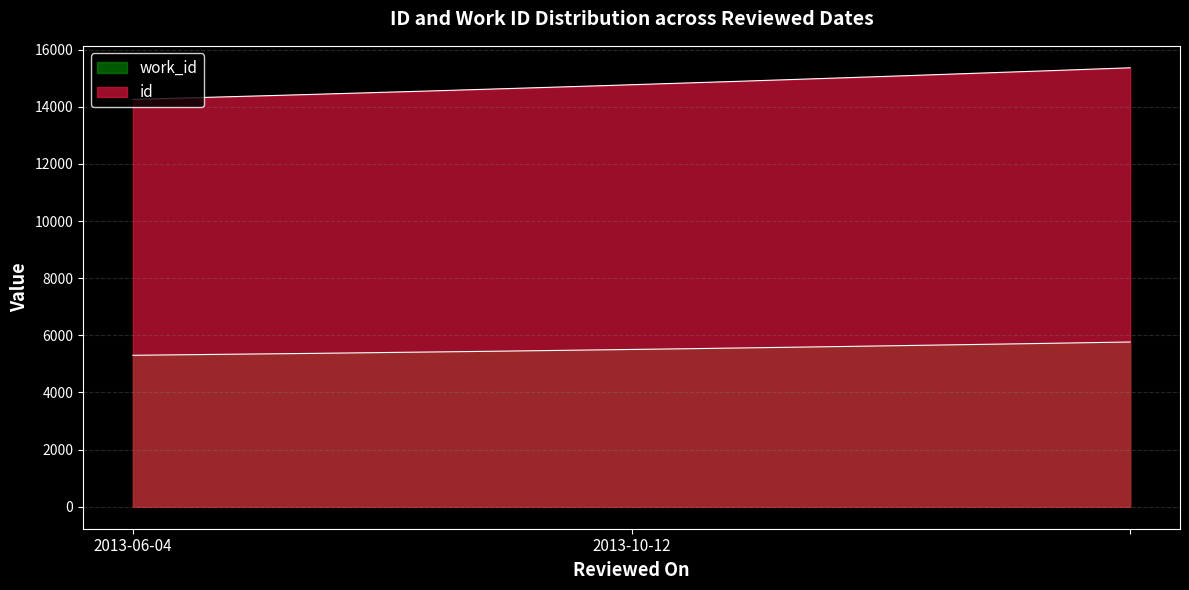

Read the id value at 2013-06-04, to the nearest 50.

14250